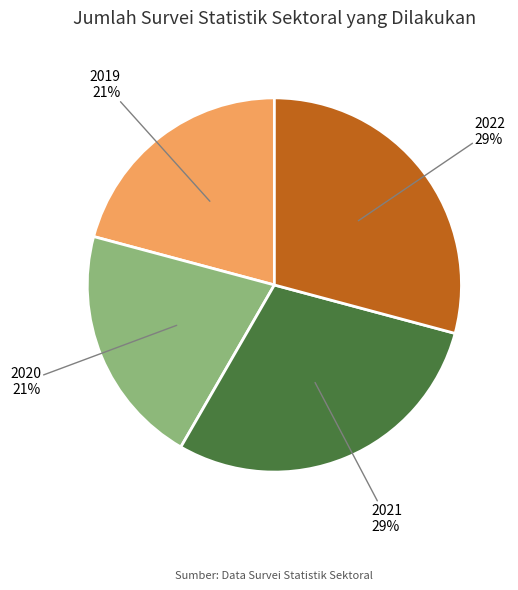

Is the sum of 2020 and 2019 greater than half?

No